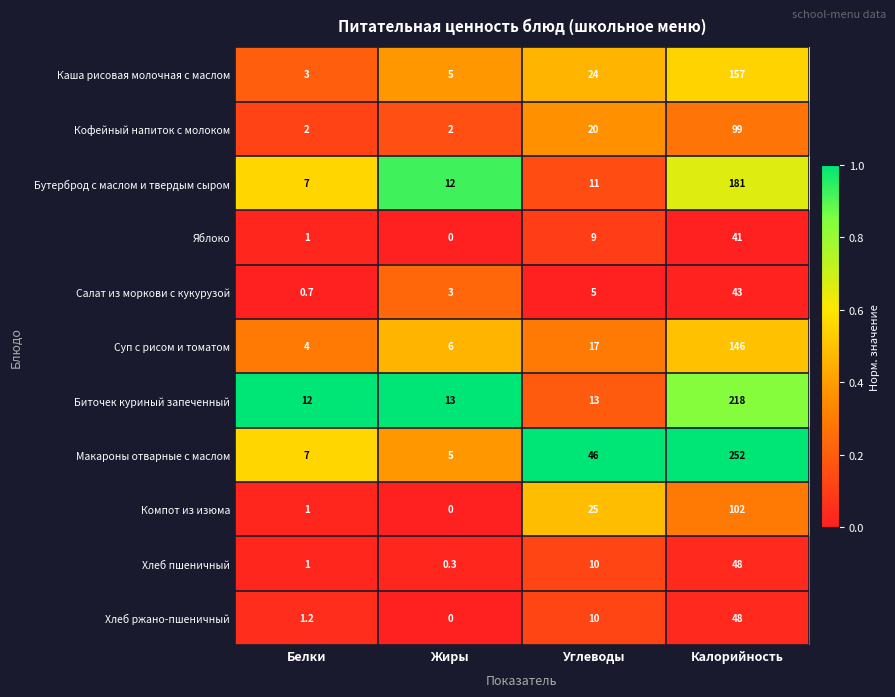

How many series are shown in this chart?

11